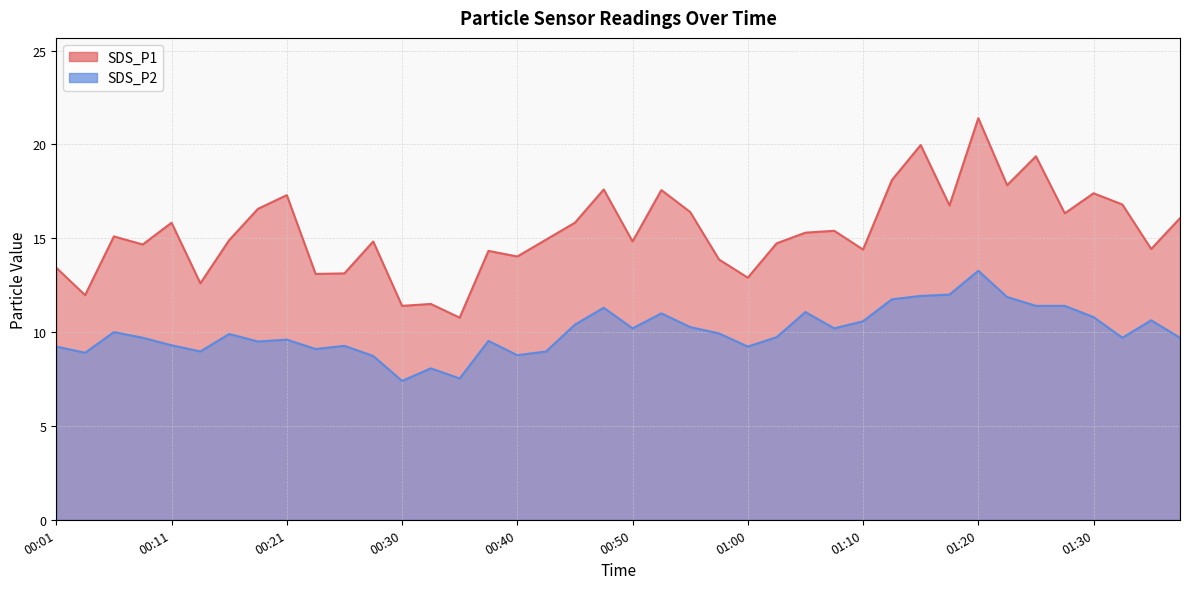

What is the average value of the SDS_P1 series?

15.3